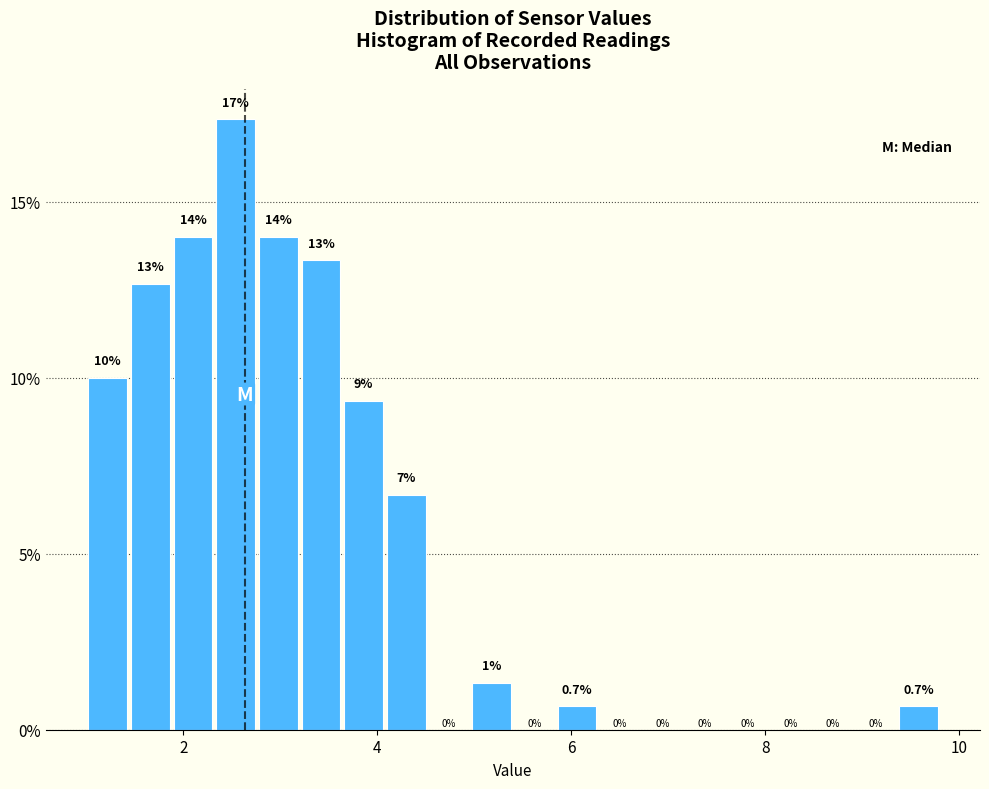

Read against the x-axis, roughly where is the centre of the tallest bar?

2.6